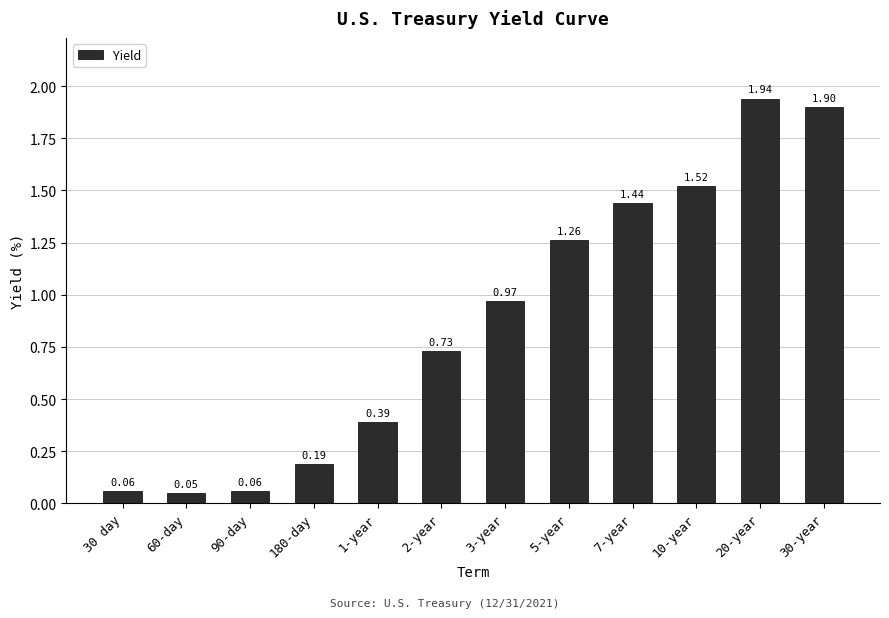

What is the difference between the values at 10-year and 5-year?

0.3